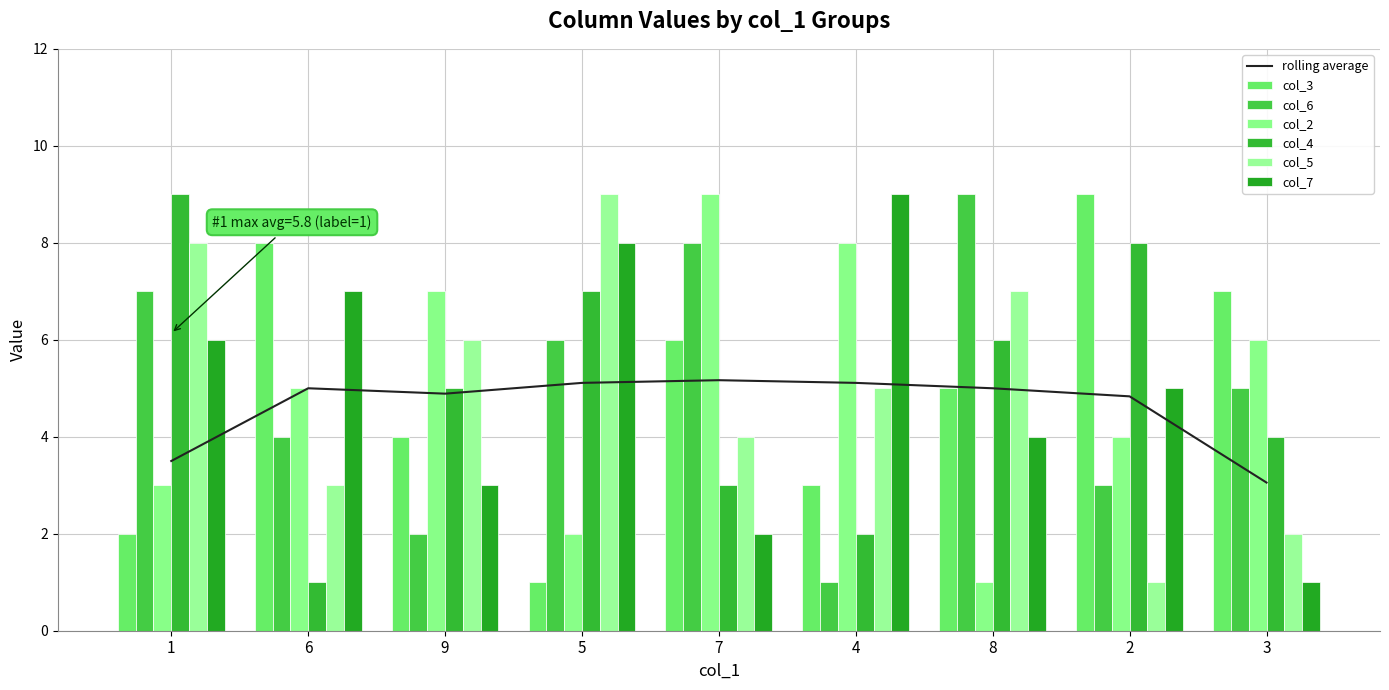

What is the difference between the col_7 values at 8 and 9?

1